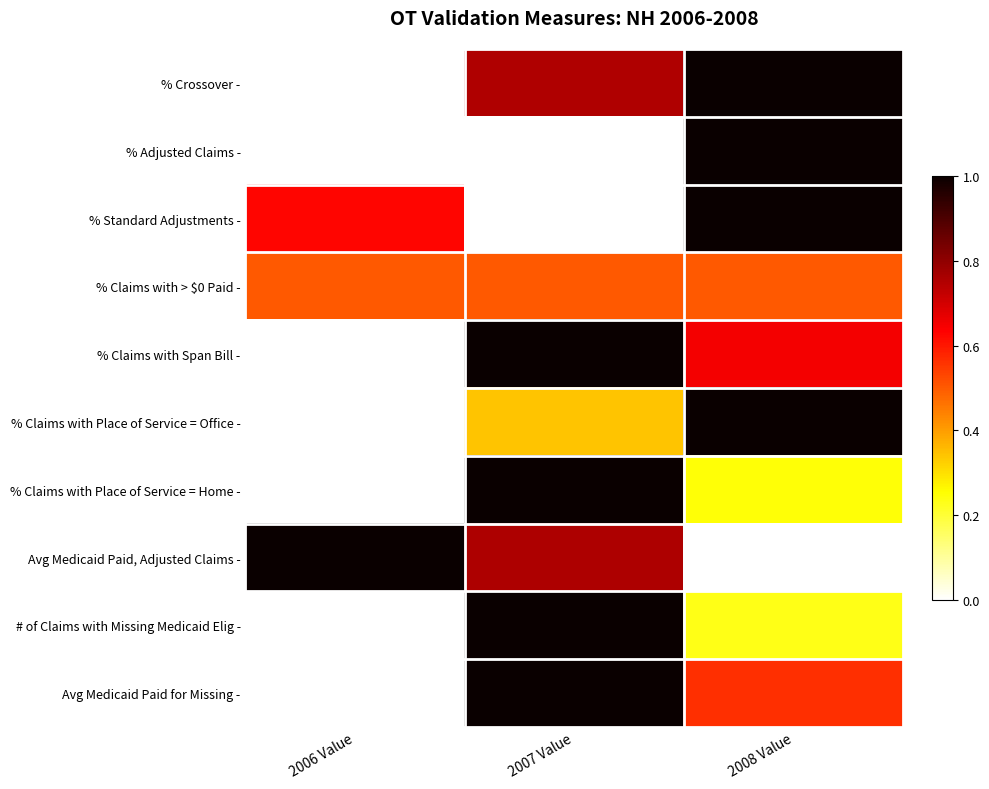

Rank the series by their maximum value, from lowest to highest.

% Claims with > $0 Paid -, % Crossover -, % Adjusted Claims -, % Standard Adjustments -, % Claims with Span Bill -, % Claims with Place of Service = Office -, % Claims with Place of Service = Home -, Avg Medicaid Paid, Adjusted Claims -, # of Claims with Missing Medicaid Elig -, Avg Medicaid Paid for Missing -